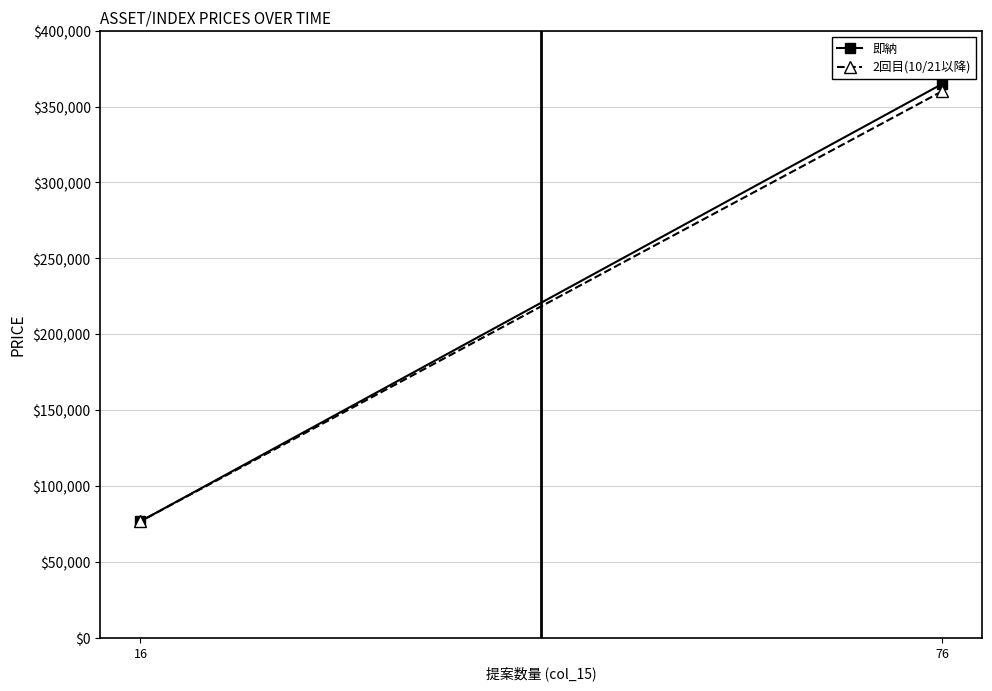

List the labels in order of 即納 value, smallest first.

16, 76